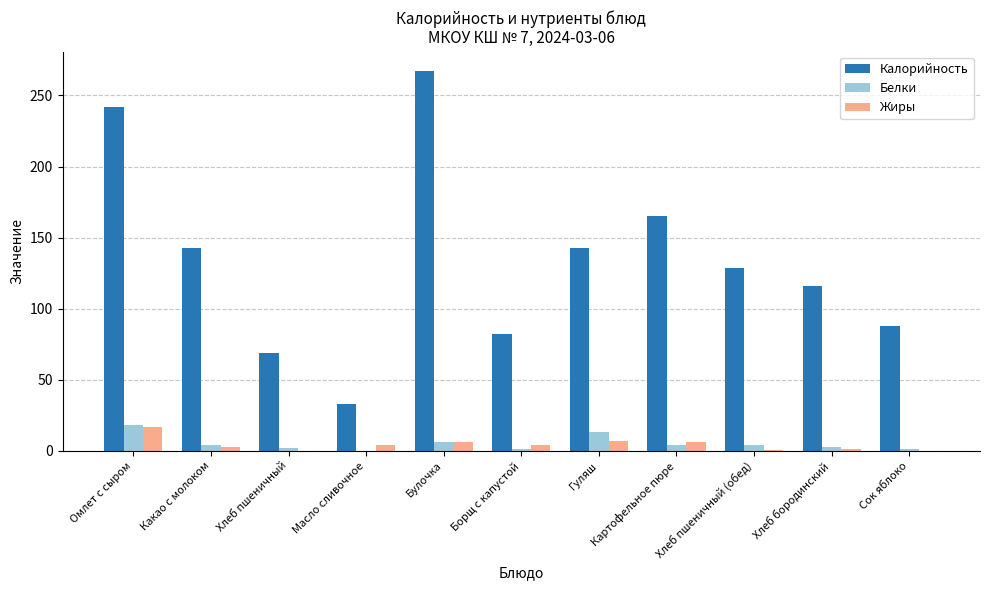

Which series has the largest total across all categories?

Калорийность